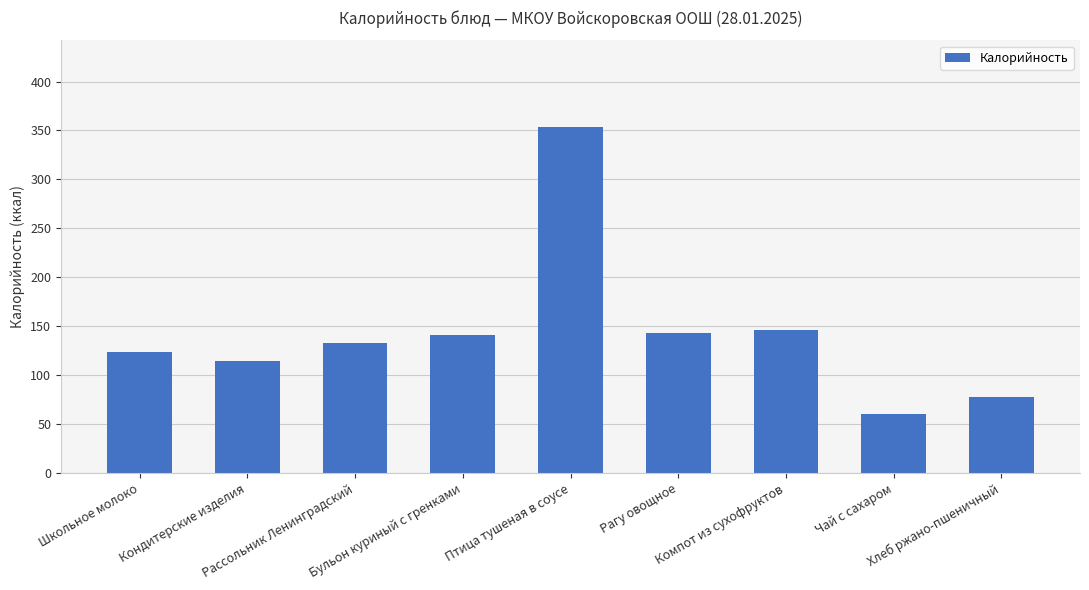

What is the difference between the second highest and minimum values?

86.0